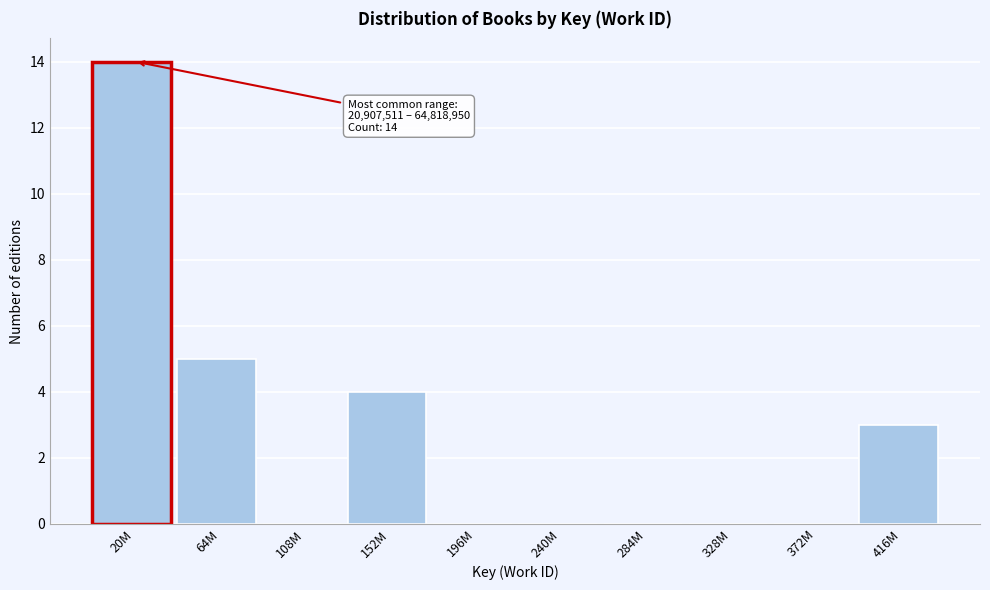

Reading left to right, extract all data points from this chart.

20M=14	64M=5	108M=0	152M=4	196M=0	240M=0	284M=0	328M=0	372M=0	416M=3